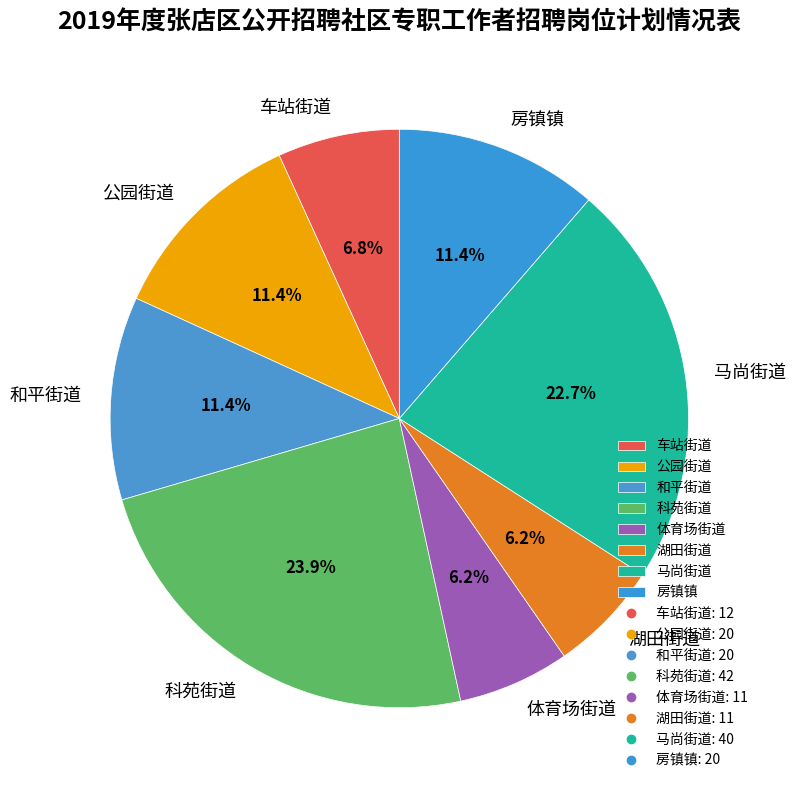

Between 湖田街道 and 车站街道, which is larger?

车站街道